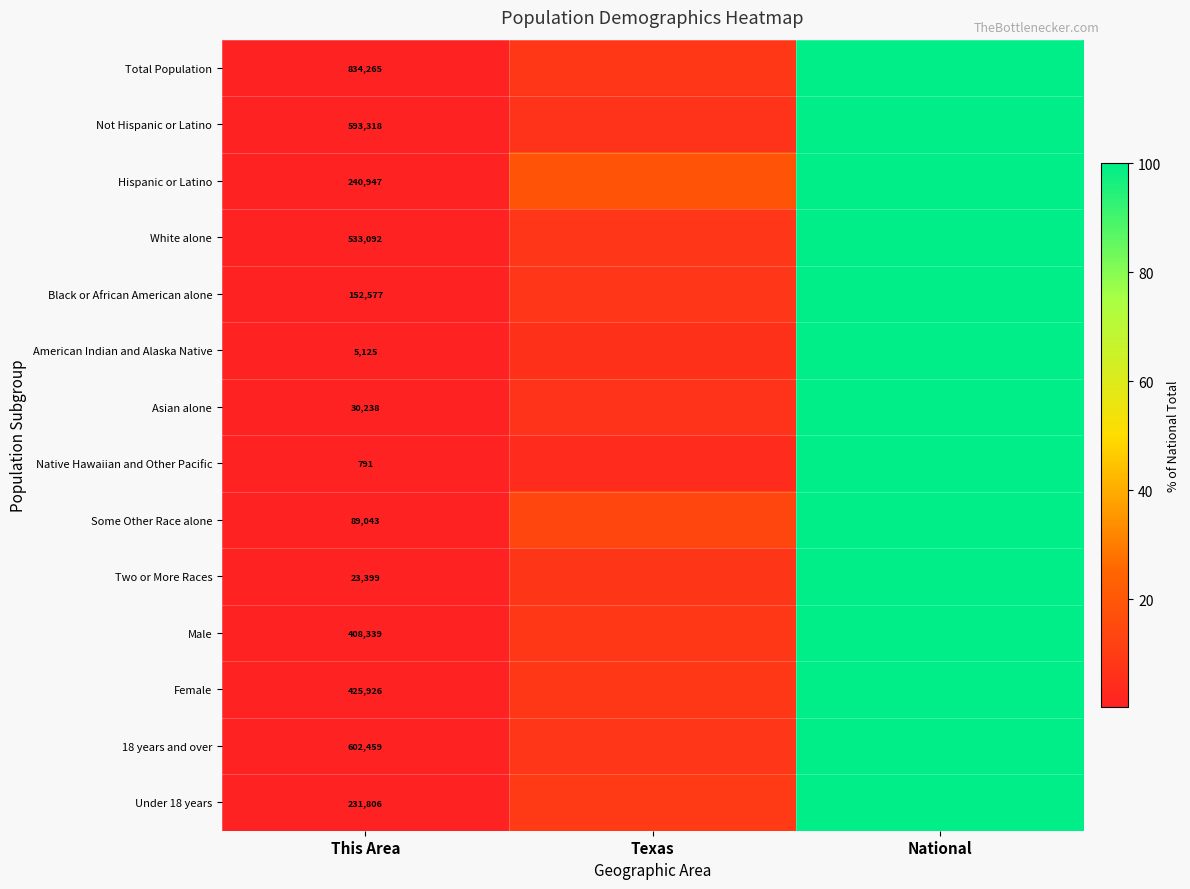

True or false: Female has a value of 0.4 at This Area.

False